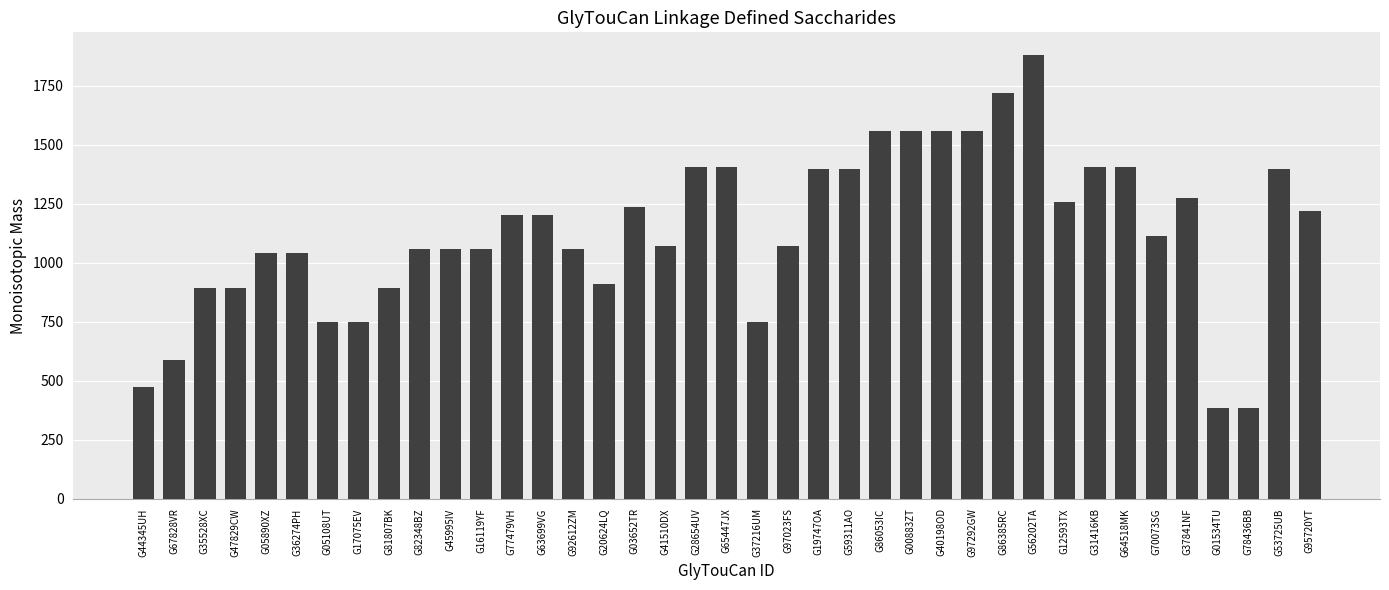

What is the ratio of the value at G40198OD to the value at G31416KB?

1.1